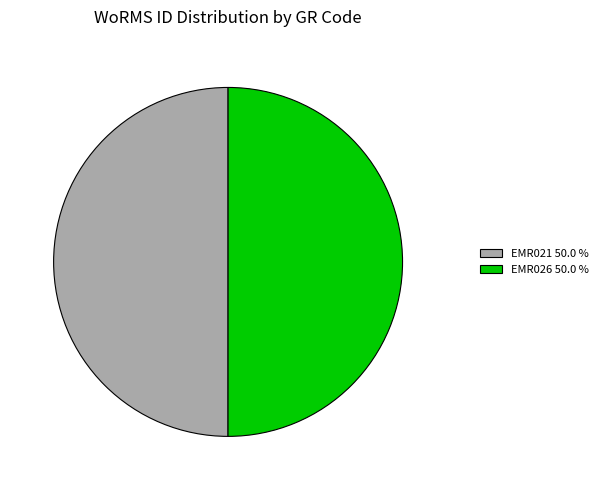

Is it true that EMR026 is 50% of the pie?

True